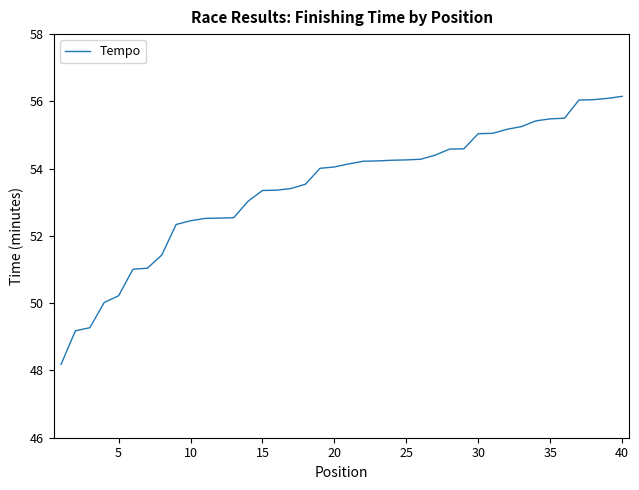

What is the minimum value shown in the chart?

48.2